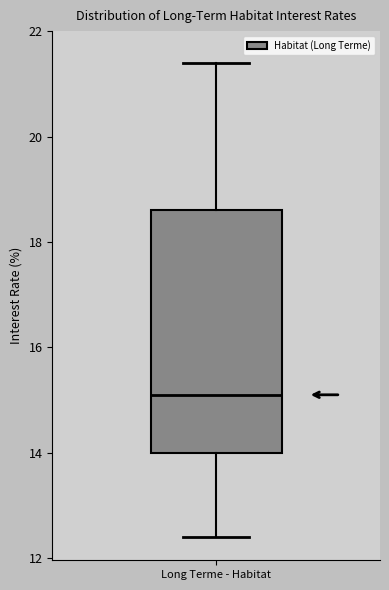

Transcribe this box plot: give where the median line is, the range the box spans, and where the two whiskers end, as read against the y-axis. The values are not printed on the chart, so give them approximately, as read against the axis.

median 15.2, box 14.0 to 18.6, whiskers 12.4 to 21.4